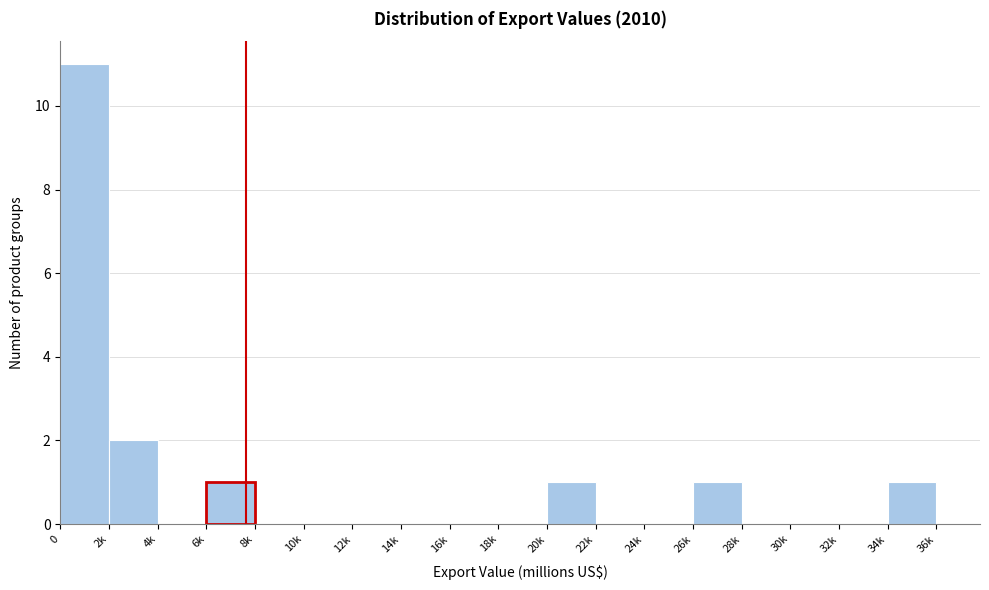

Reading left to right, what are all the values shown in this chart?

0=11	2k=2	4k=0	6k=1	8k=0	10k=0	12k=0	14k=0	16k=0	18k=0	20k=1	22k=0	24k=0	26k=1	28k=0	30k=0	32k=0	34k=1